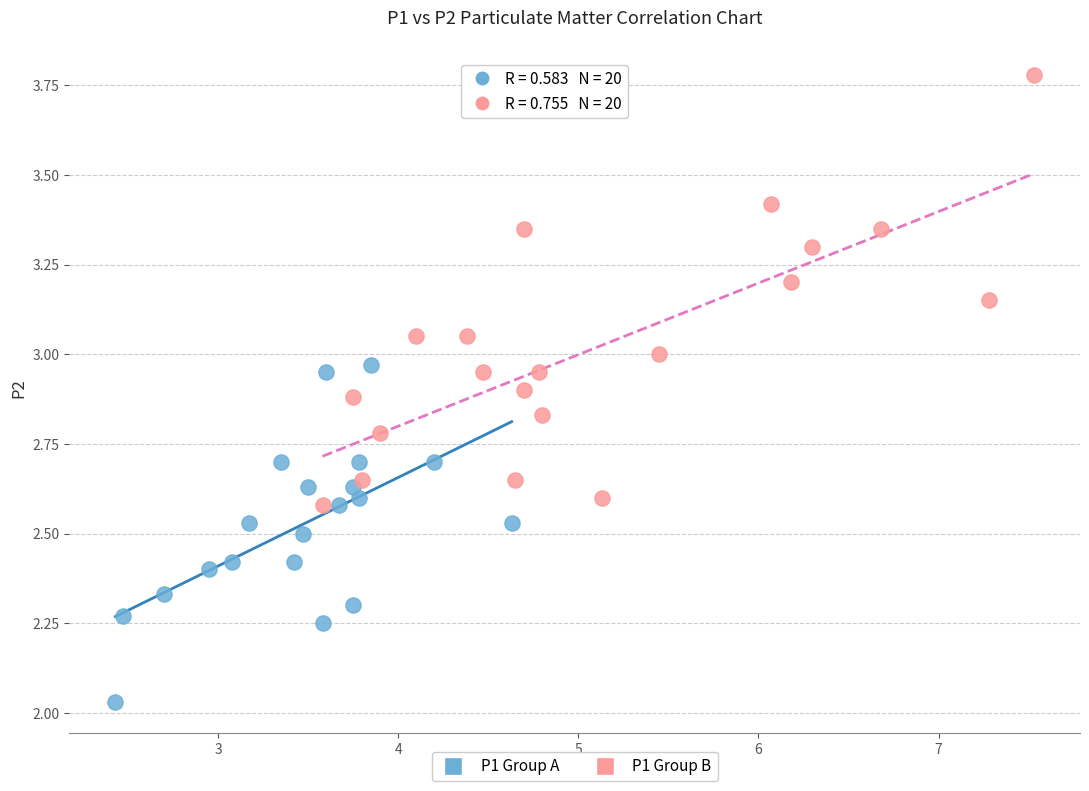

Which series has the largest Y range (max minus min)?

P1 Group B